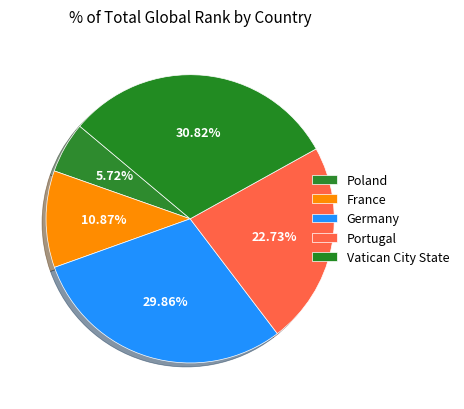

Is the sum of Vatican City State and France greater than half?

No